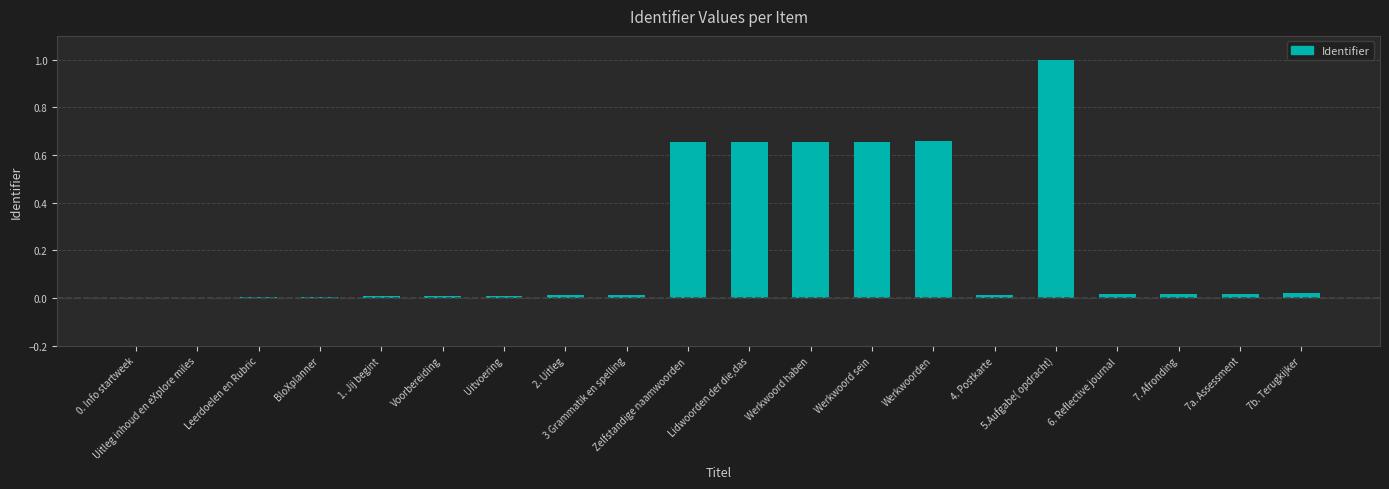

What is the maximum value shown in the chart?

1.0